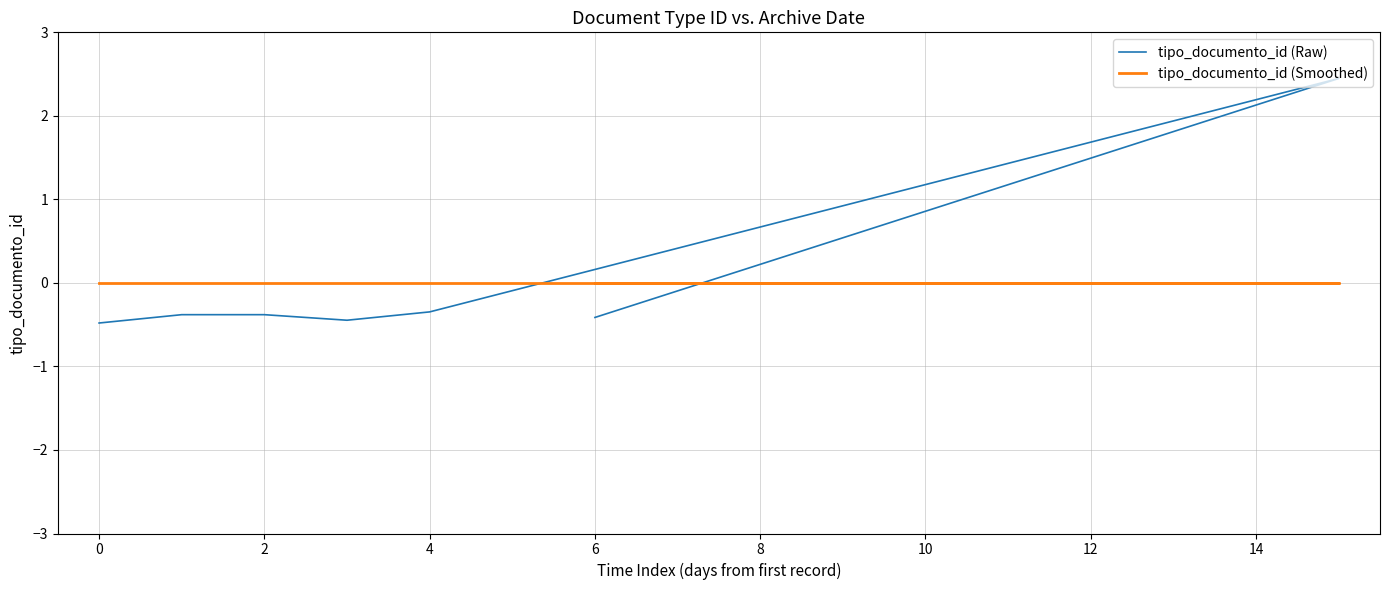

Which series has the largest range (max minus min)?

tipo_documento_id (Raw)